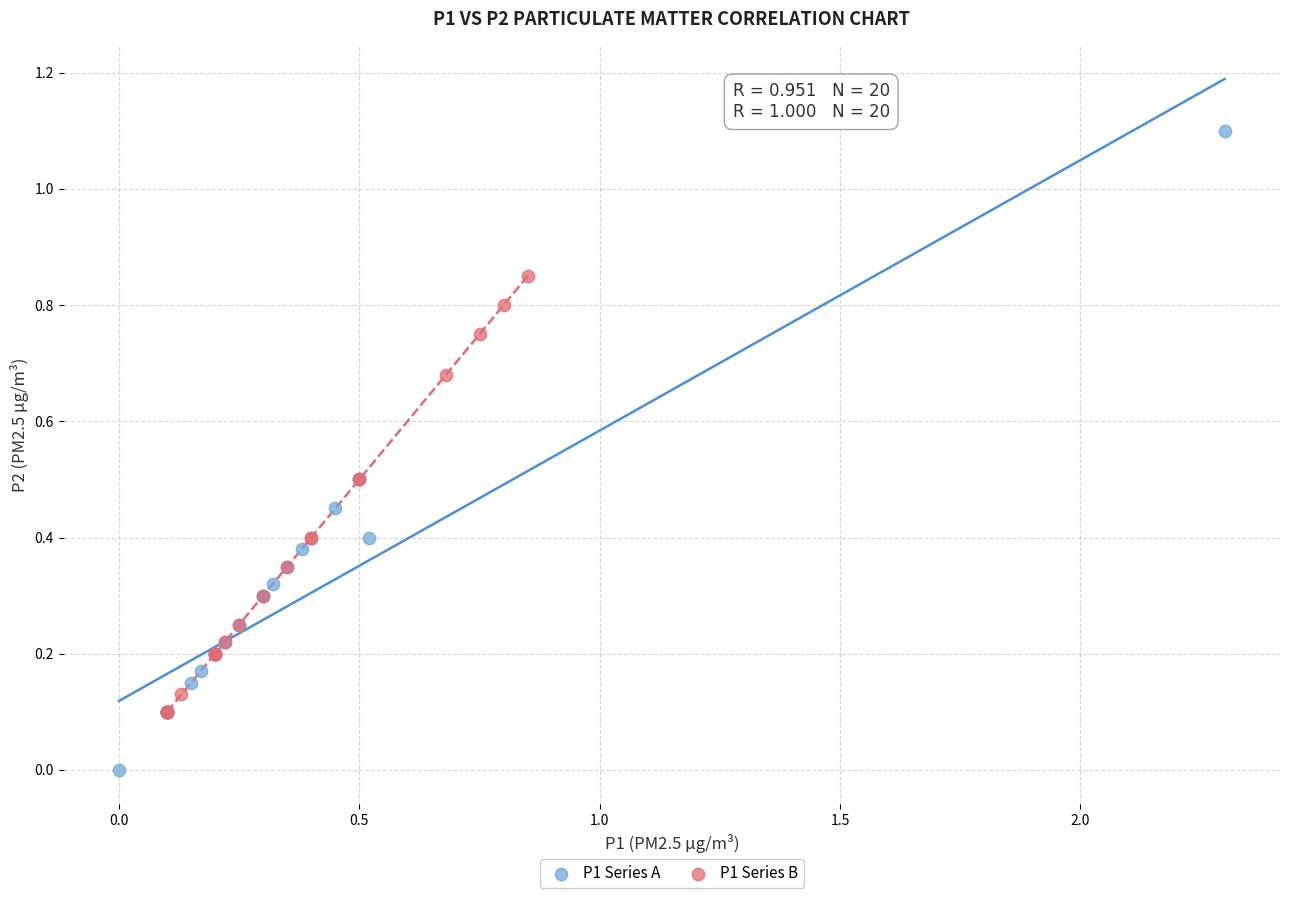

What are all the series names shown in the legend?

P1 Series A, P1 Series B